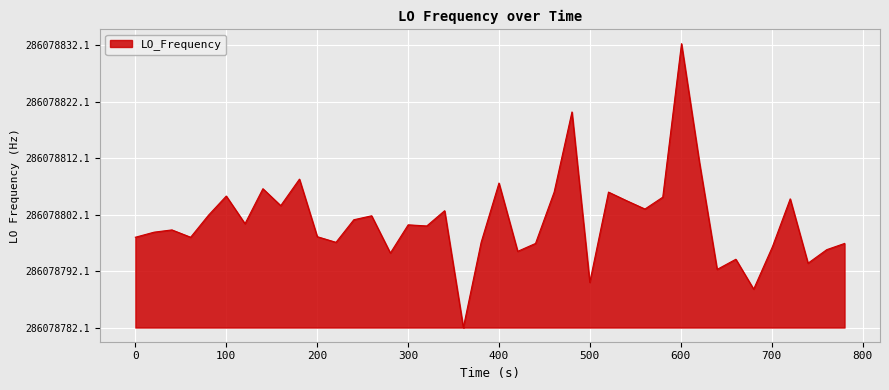

Is this an area chart (filled region under the line)?

Yes